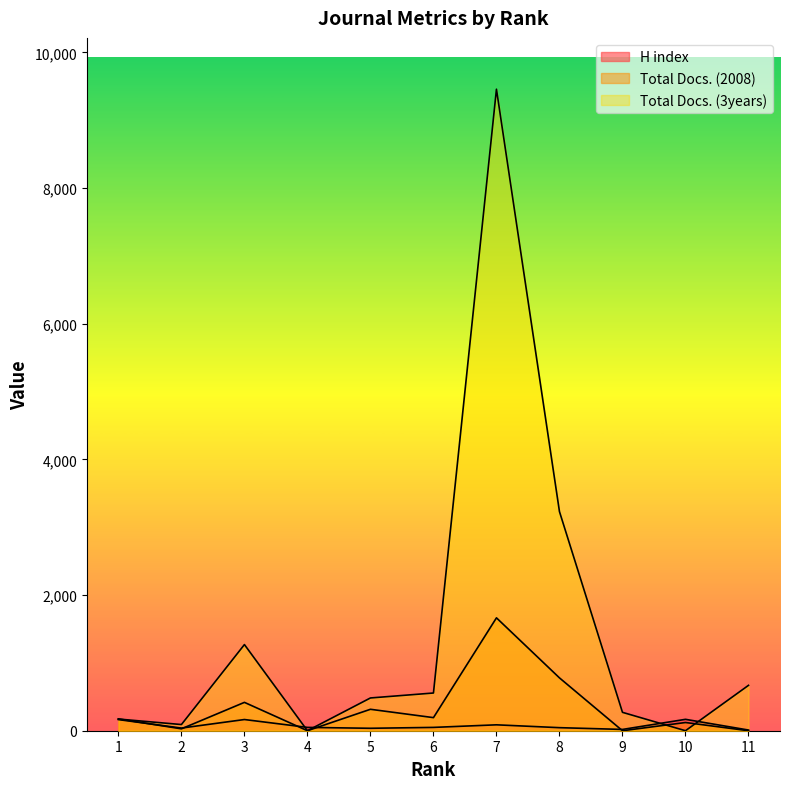

The value of Total Docs. (2008) at 5 is 206. True or false?

False